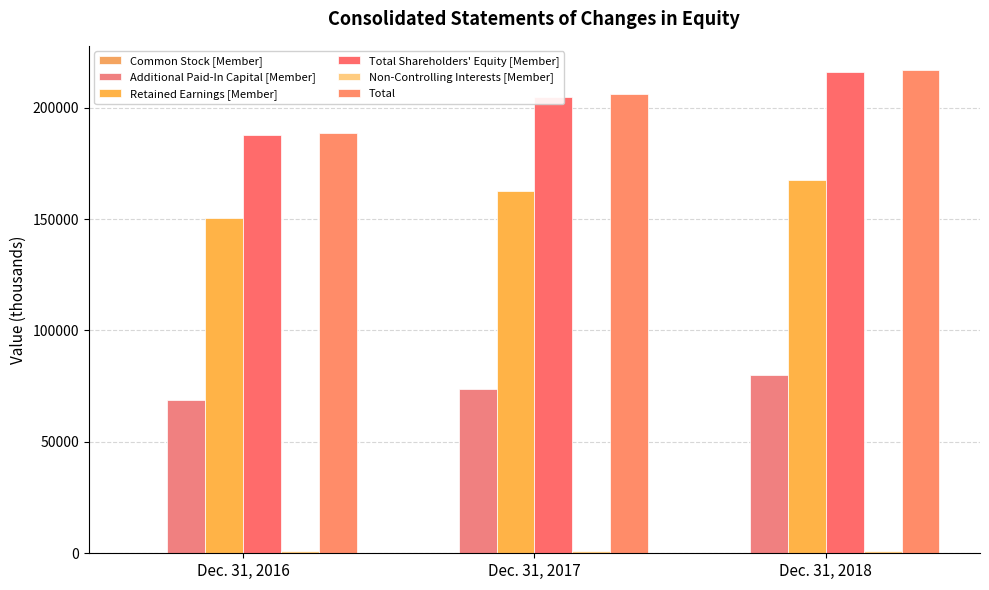

What is the value of the Common Stock [Member] bar at the 3rd from the left?

149